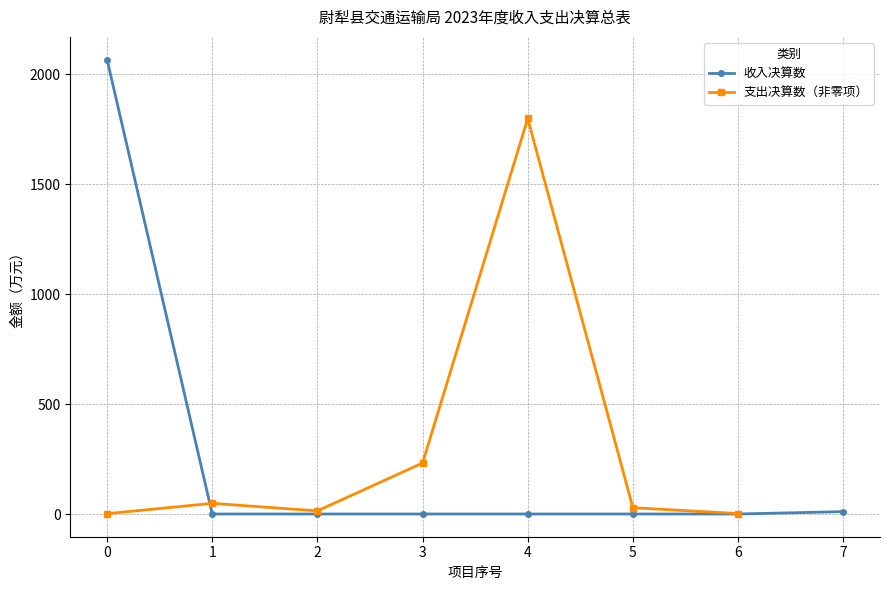

What is the sum of all values?

2077.6